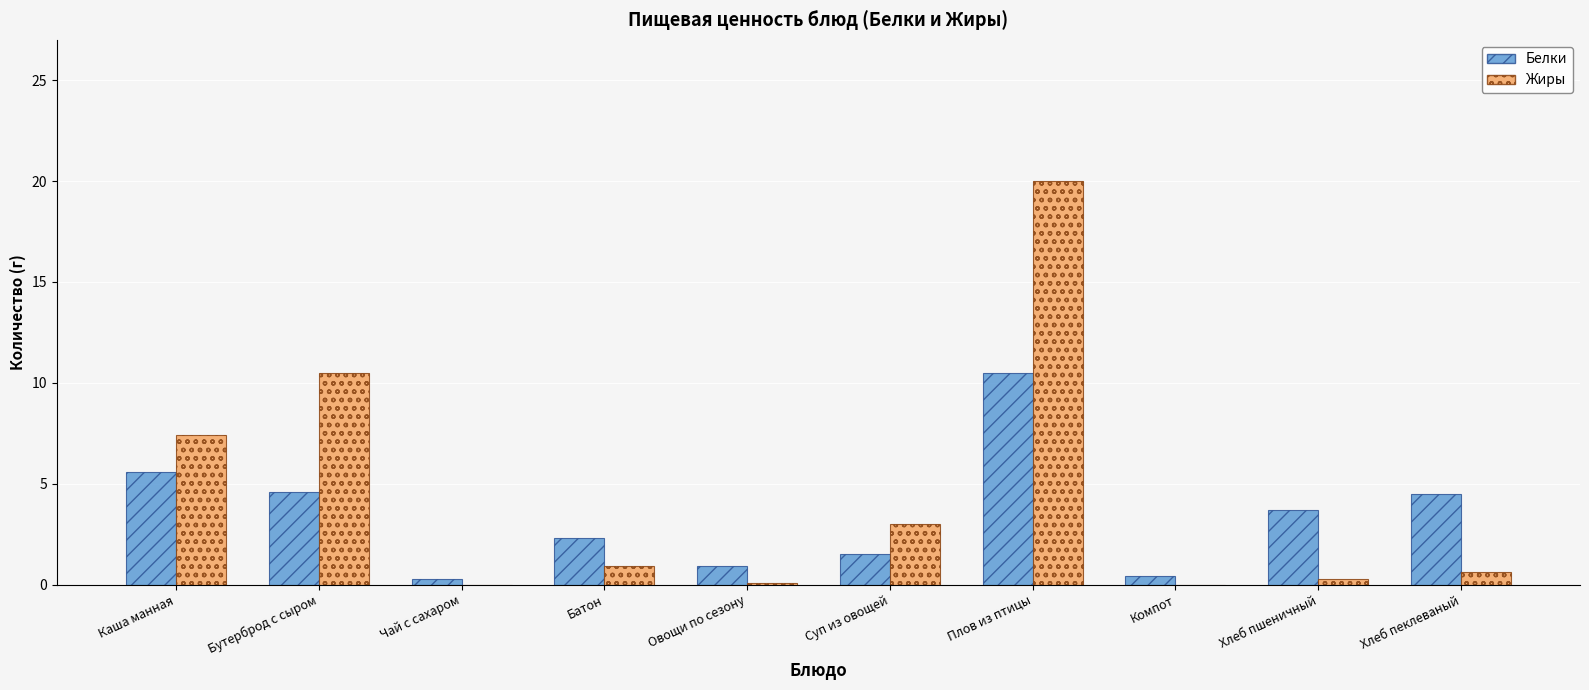

What are all the series names shown in the legend?

Белки, Жиры